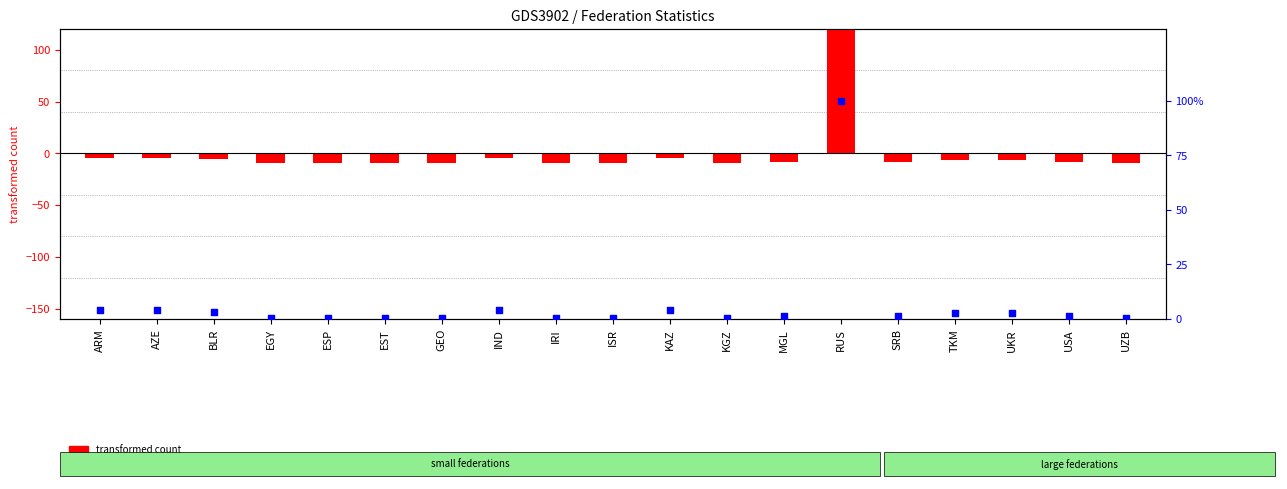

Which series contains the highest Y value?

transformed count